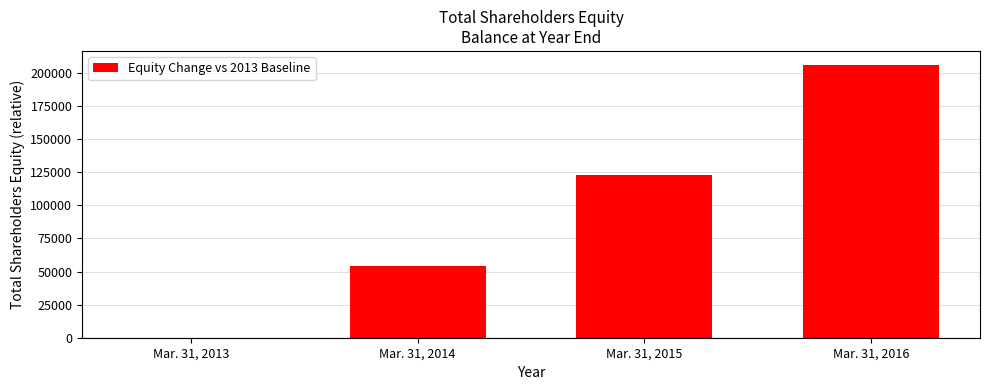

How many values are between 54322 and 206438?

3